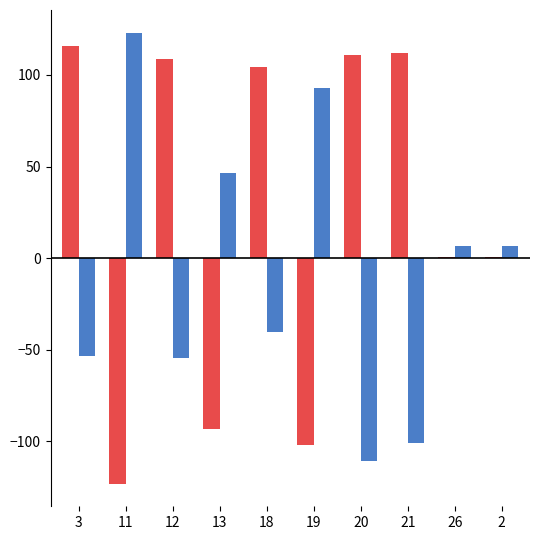

What is the greatest value displayed?

123.1